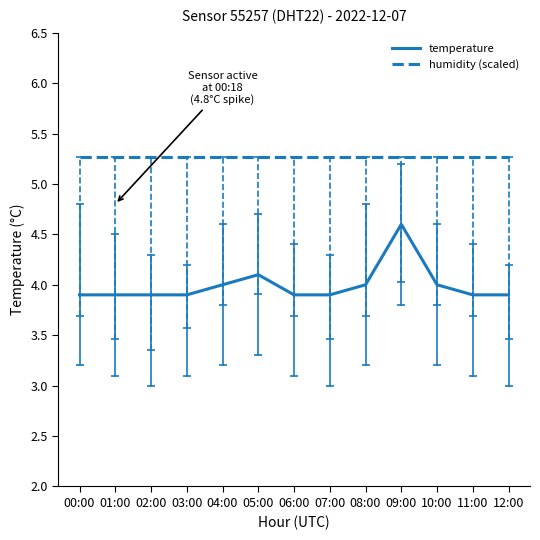

Rank the series by their average value, from lowest to highest.

temperature, humidity (scaled)